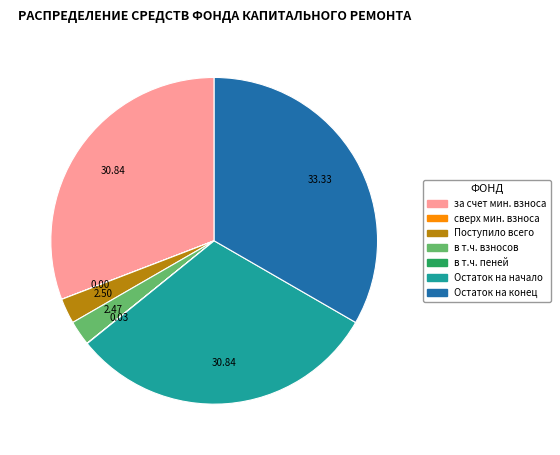

Does any single category account for the majority?

No